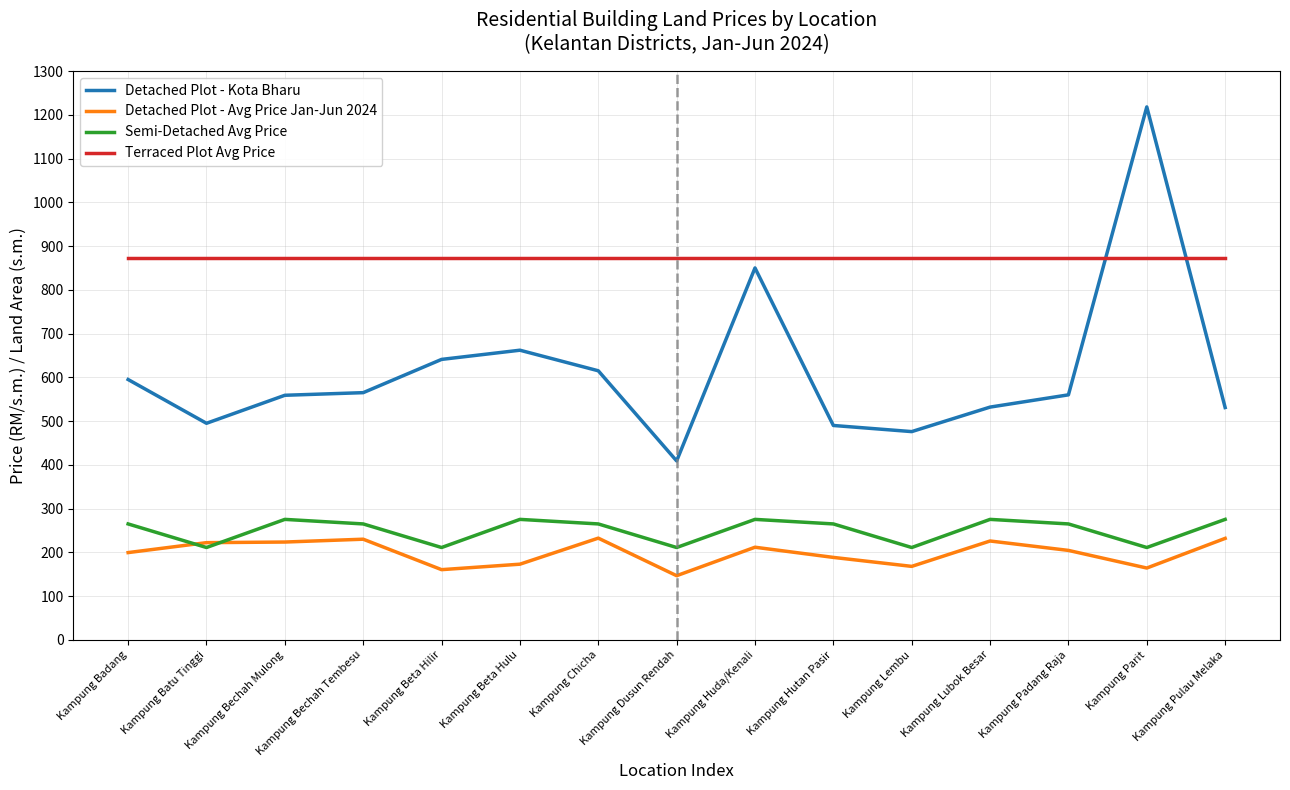

True or false: Detached Plot - Kota Bharu and Semi-Detached Avg Price intersect in this chart.

False